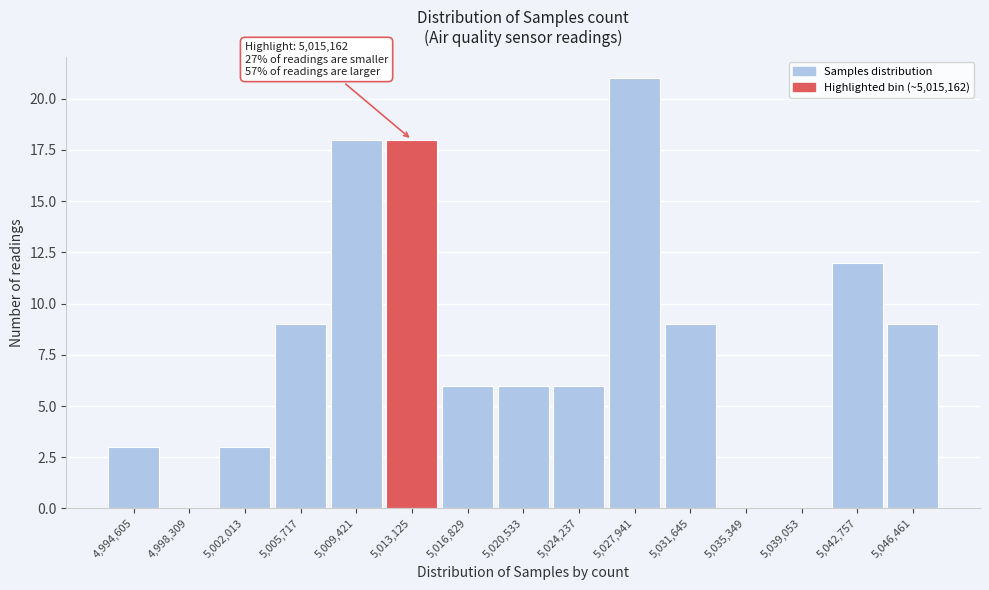

Reading right to left, list all the values displayed in this chart.

5,046,461=9	5,042,757=12	5,039,053=0	5,035,349=0	5,031,645=9	5,027,941=21	5,024,237=6	5,020,533=6	5,016,829=6	5,013,125=18	5,009,421=18	5,005,717=9	5,002,013=3	4,998,309=0	4,994,605=3